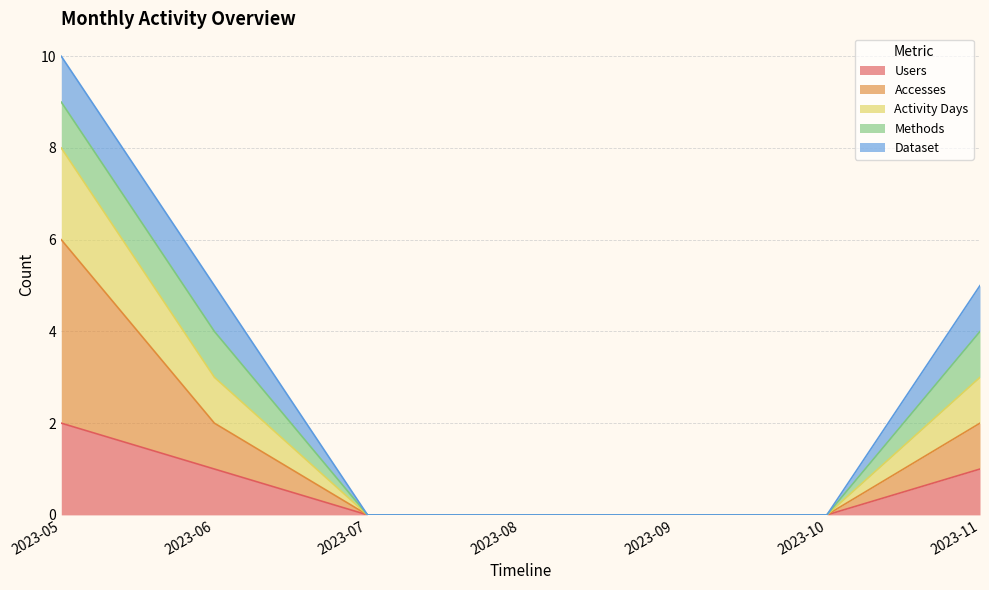

What is the average value of the Users series?

3